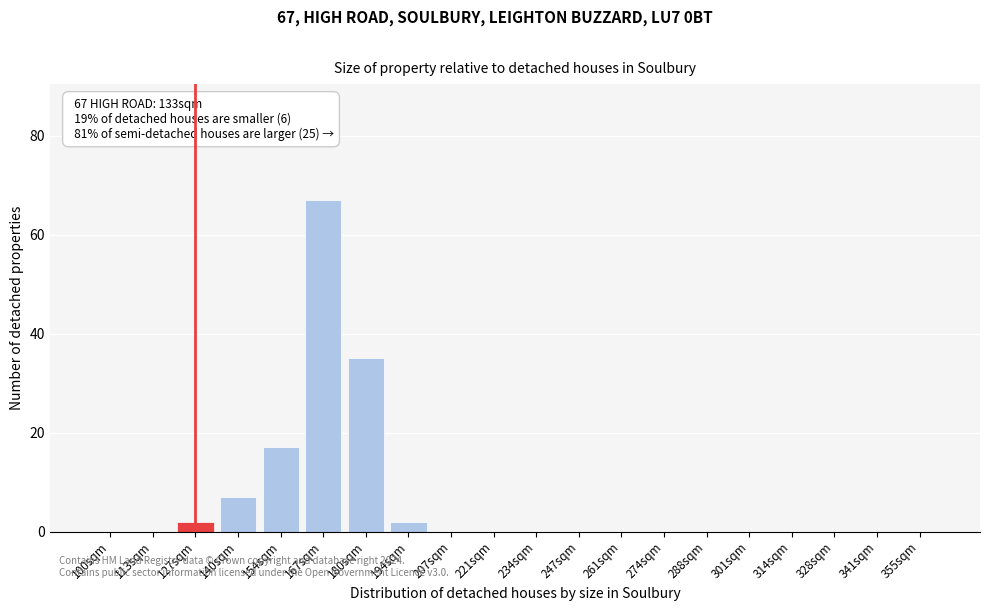

Reading left to right, extract all data points from this chart.

100sqm=0	113sqm=0	127sqm=2	140sqm=7	154sqm=17	167sqm=67	180sqm=35	194sqm=2	207sqm=0	221sqm=0	234sqm=0	247sqm=0	261sqm=0	274sqm=0	288sqm=0	301sqm=0	314sqm=0	328sqm=0	341sqm=0	355sqm=0